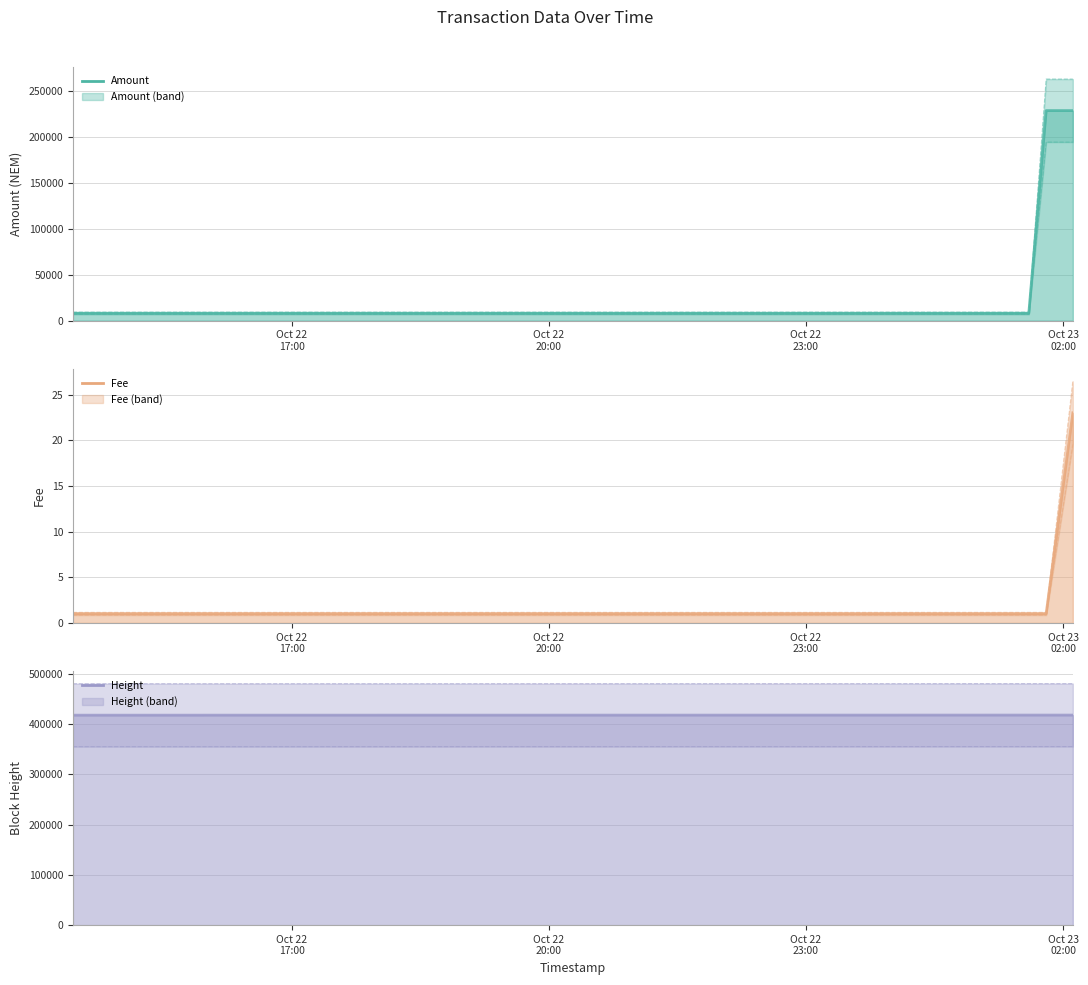

Which label corresponds to the smallest value in the chart?

2017-10-22 14:26:56